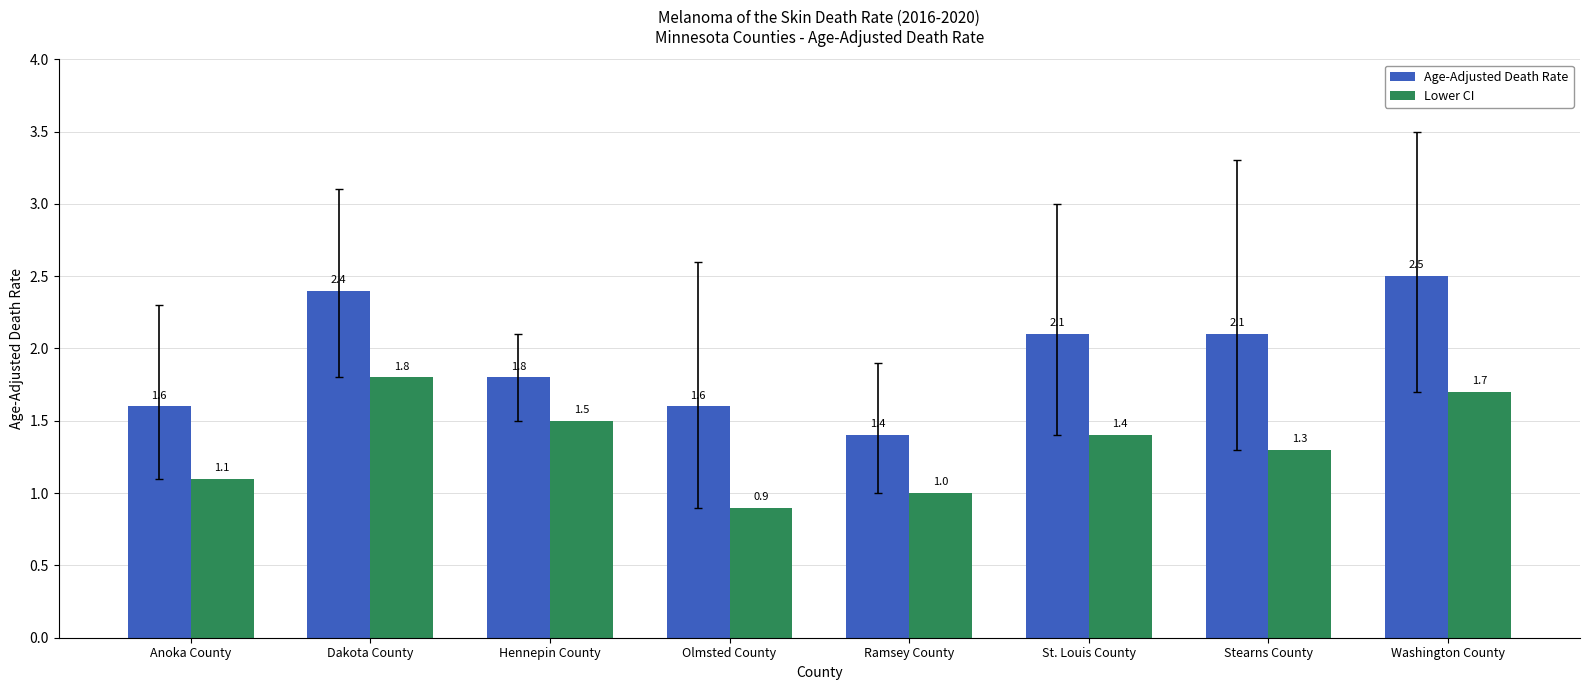

How many data points in Lower CI are less than 1?

1